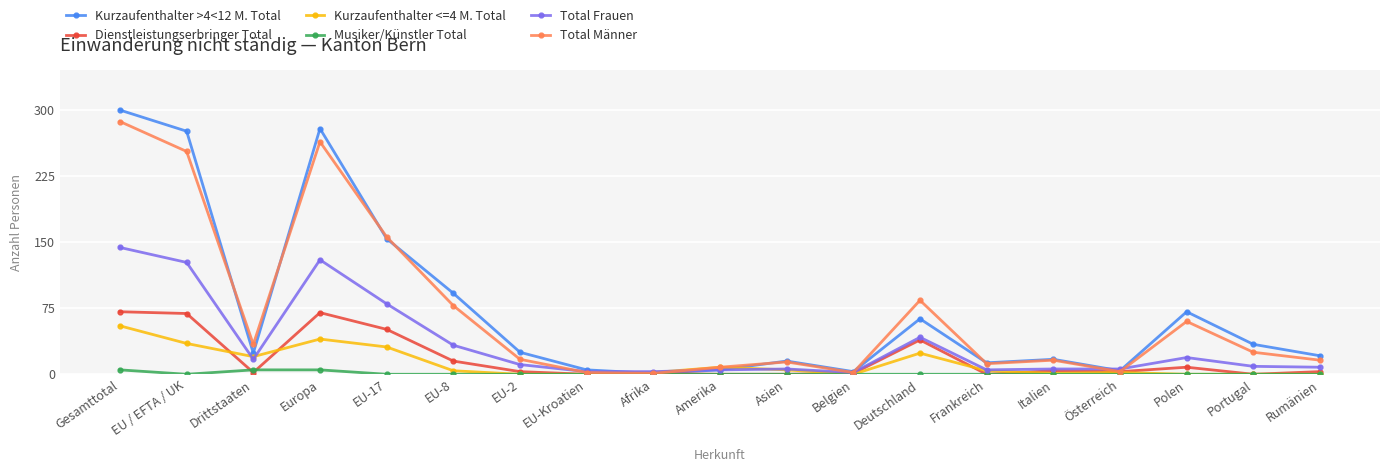

At which label does Kurzaufenthalter <=4 M. Total first exceed 4?

Gesamttotal